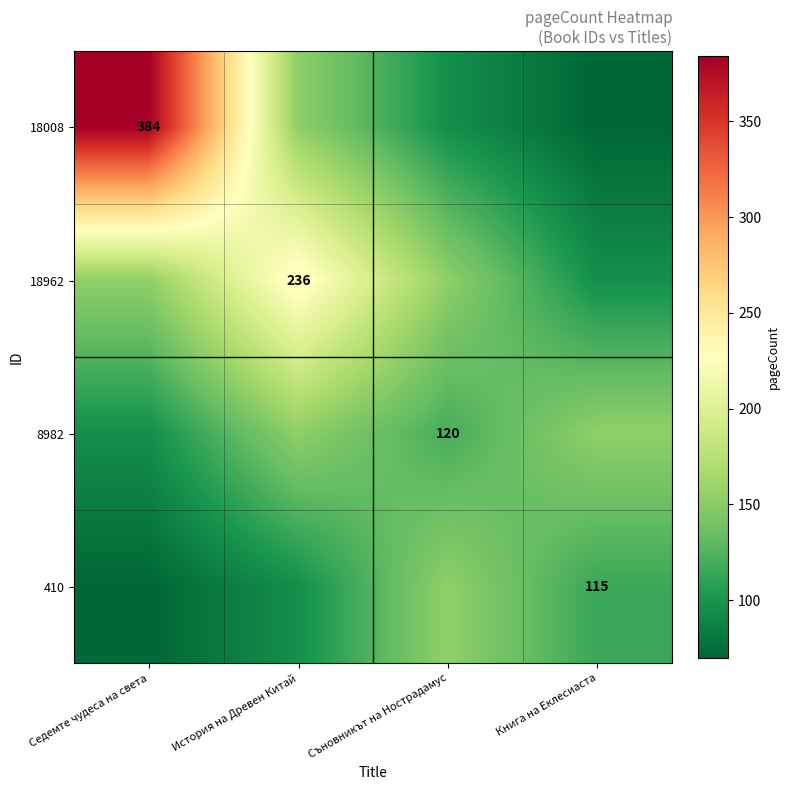

What is the difference between the maximum and minimum values in the 18008 series?

314.2